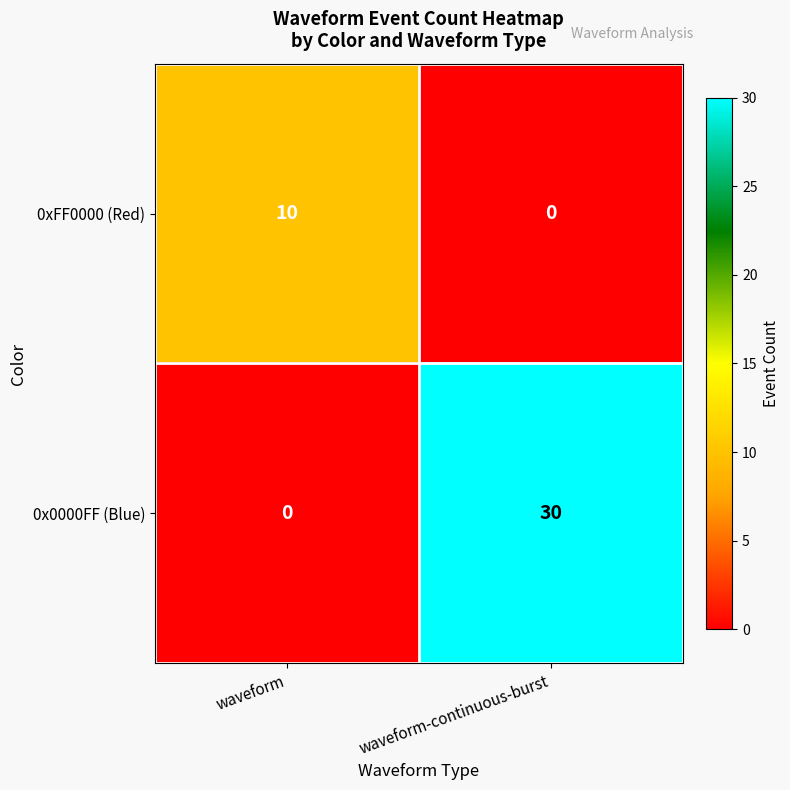

True or false: 0xFF0000 (Red) has a value of 10 at waveform.

True